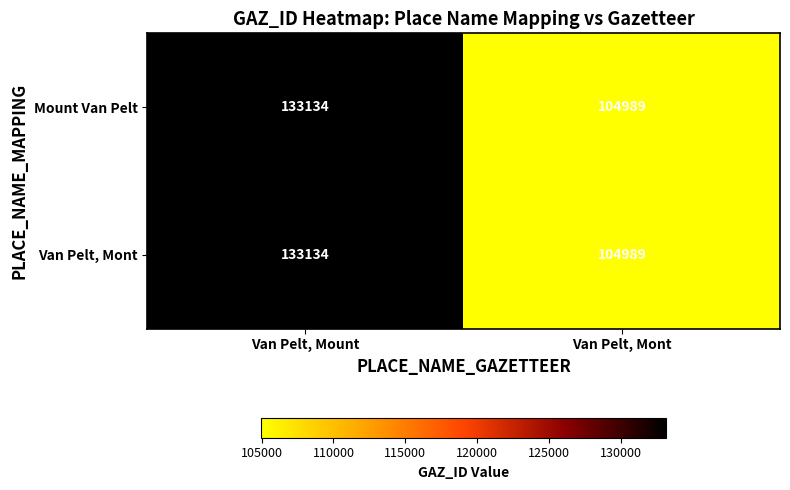

At which category is the sum across all series the highest?

Van Pelt, Mount